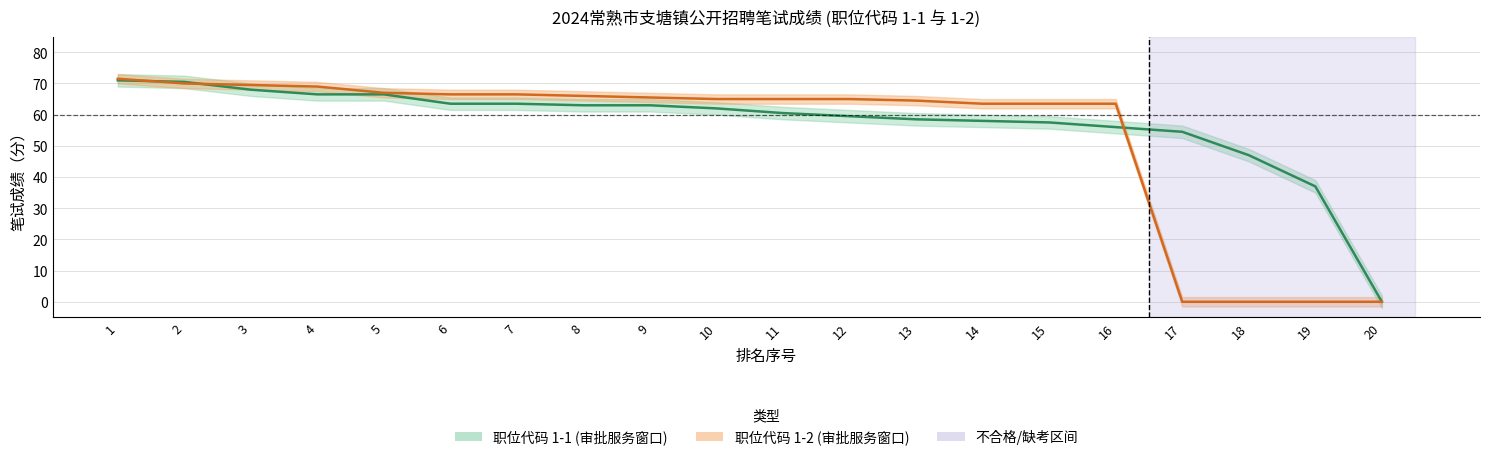

What is the difference between the 1-1 values at 1 and 7?

7.5